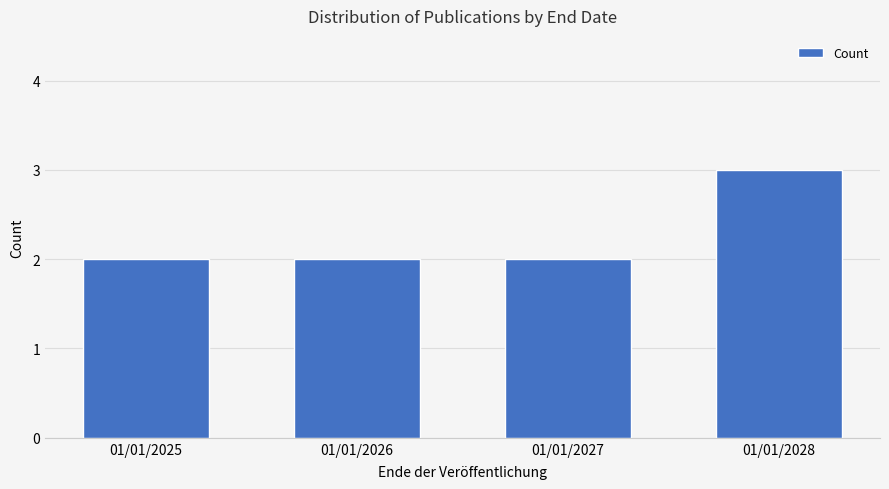

Count the number of data series in this chart.

1